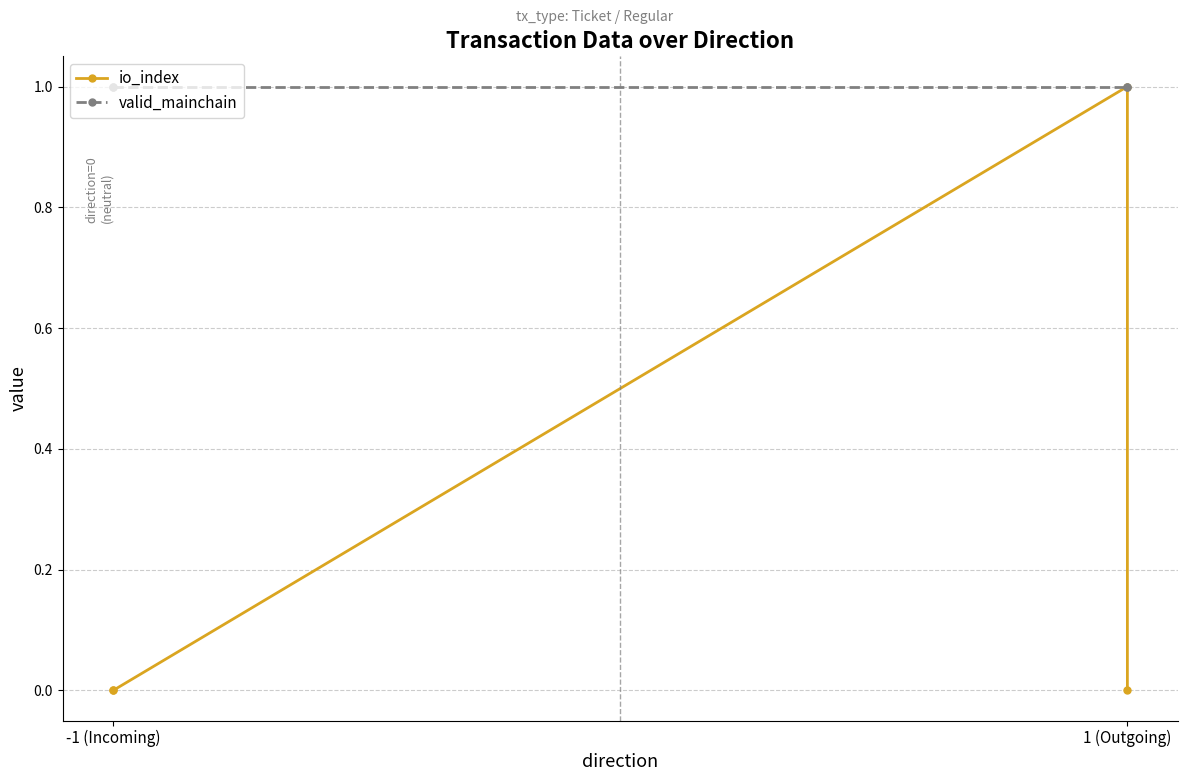

True or false: valid_mainchain and io_index cross at least once.

False